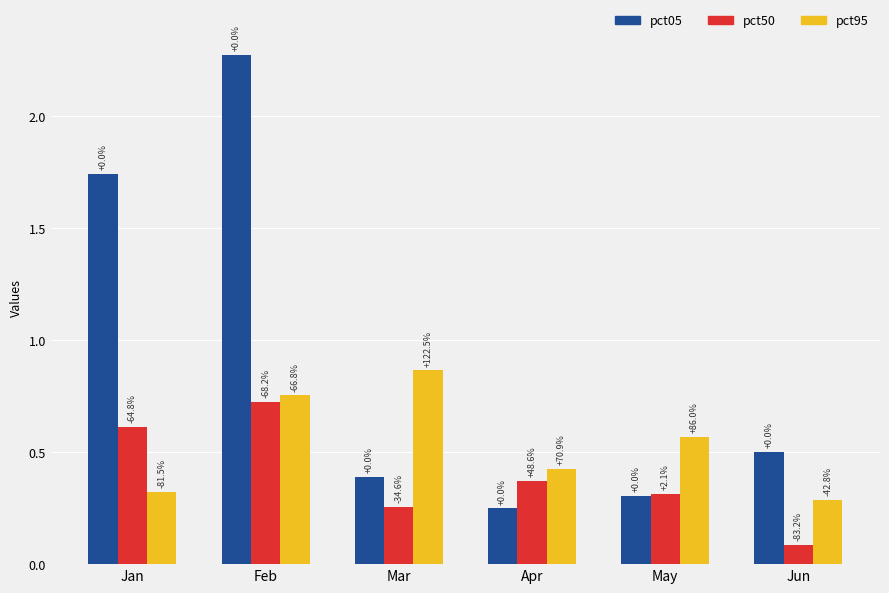

What are all the series names shown in the legend?

pct05, pct50, pct95